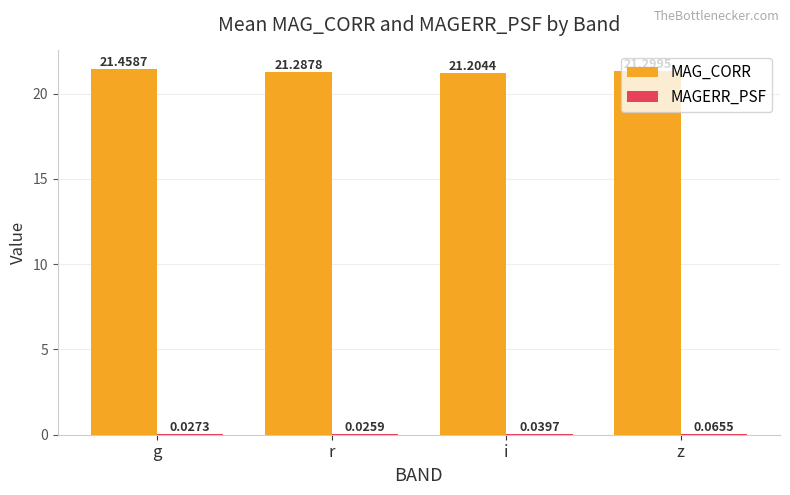

The MAG_CORR series shows 11.1 at z. True or false?

False